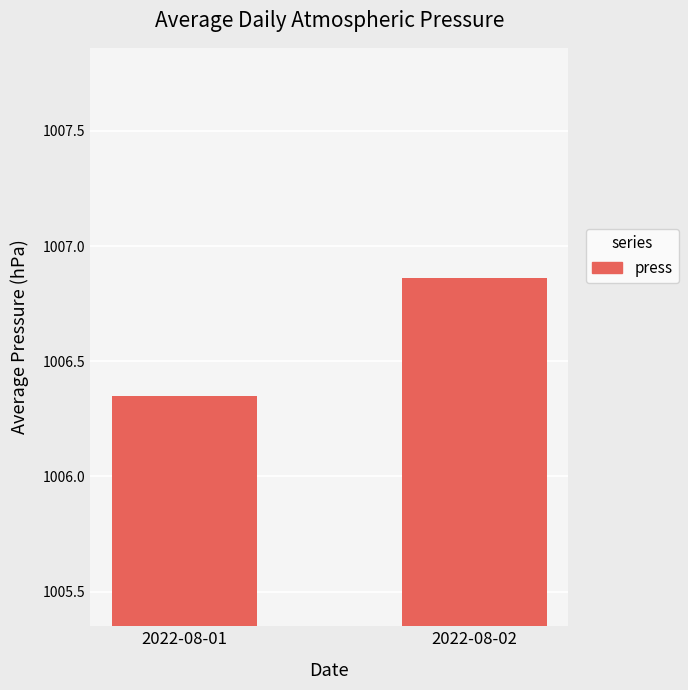

Between 2022-08-01 and 2022-08-02, which is larger?

2022-08-02